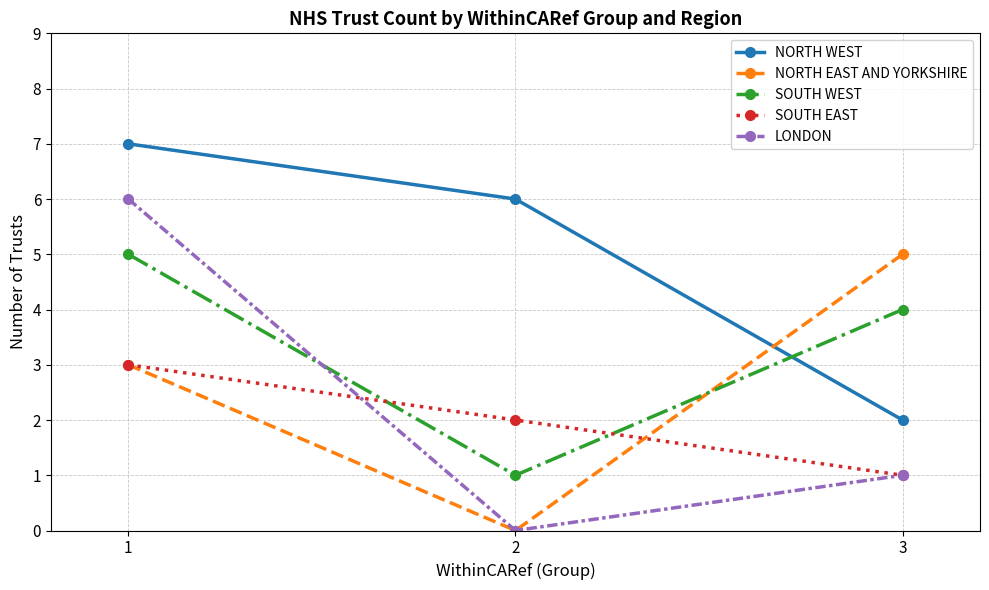

At which label is LONDON closest to 3?

3